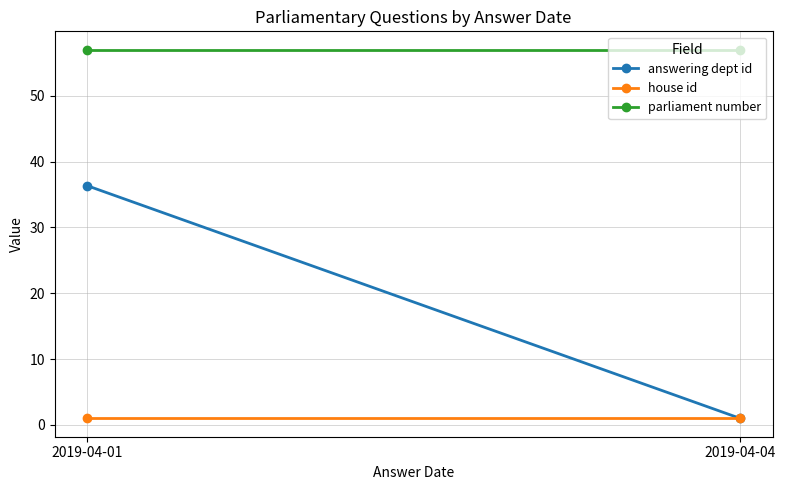

The value of house id at 2019-04-04 is 0.4. True or false?

False